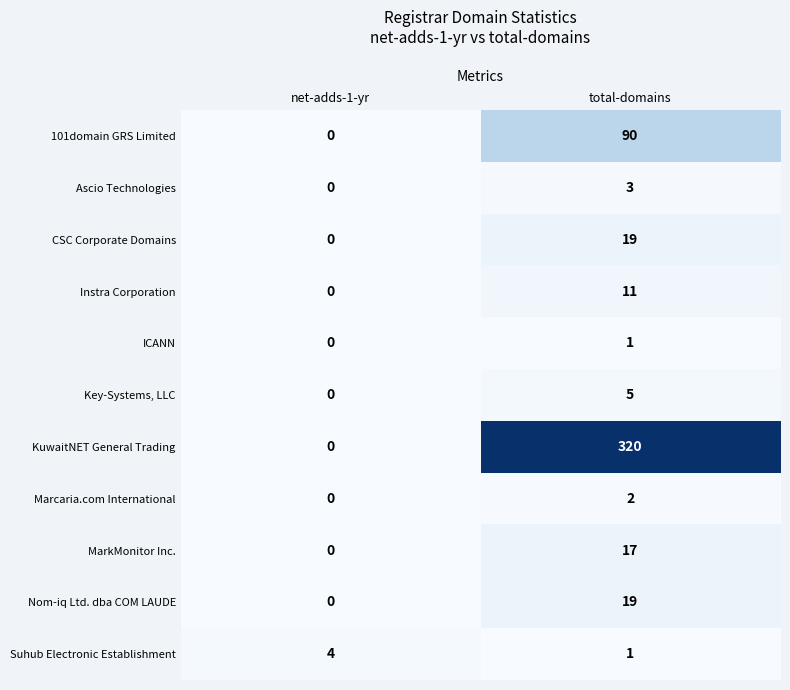

At which category does the chart reach its peak across all series?

total-domains